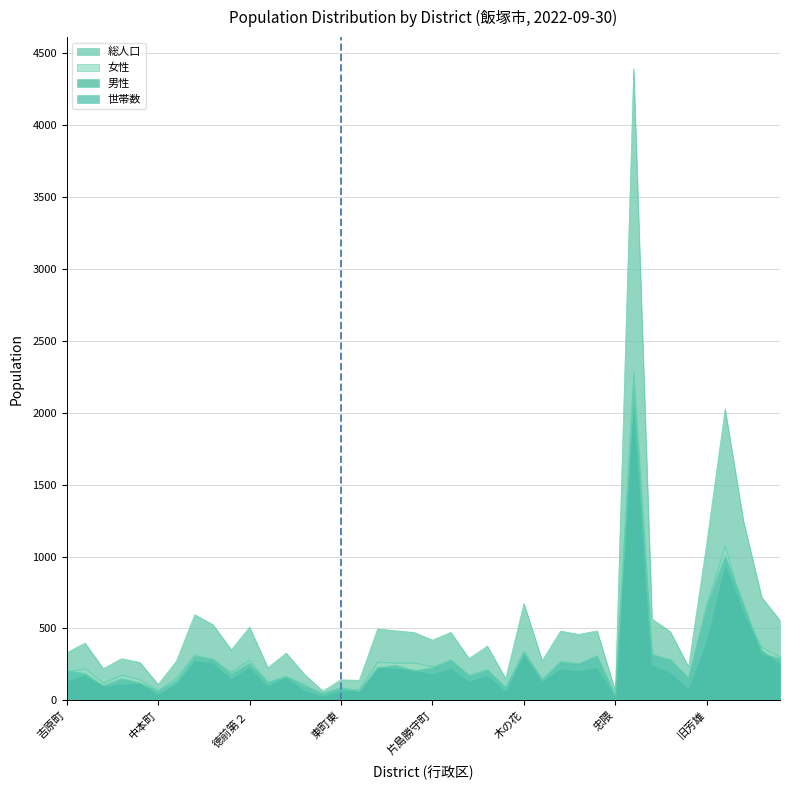

Which series changed the most between 宮の下 and 木の花?

総人口